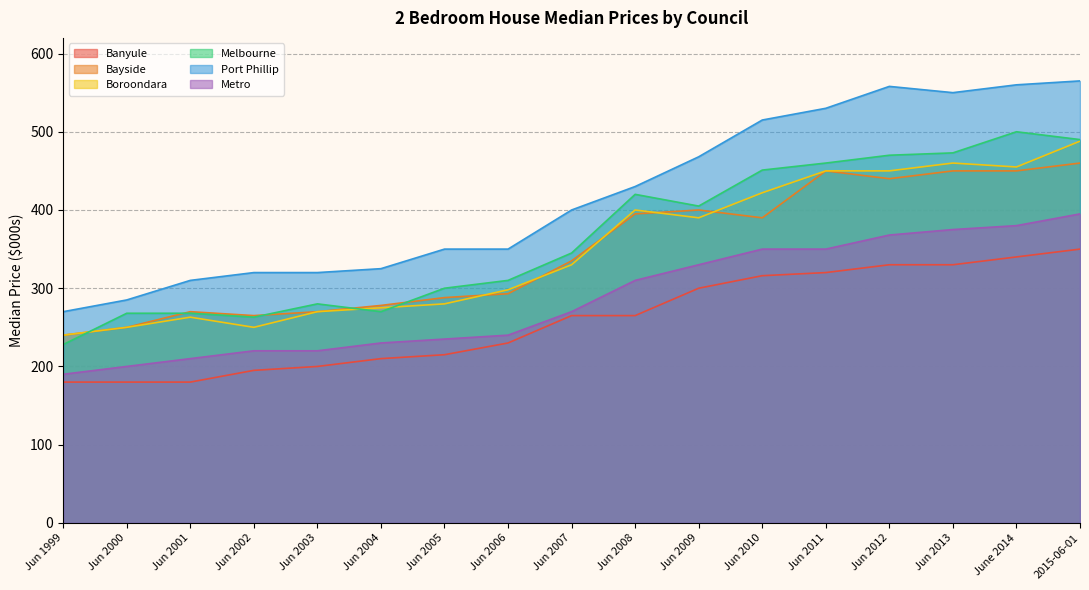

True or false: Boroondara has more than 2 points higher than both neighbors.

True